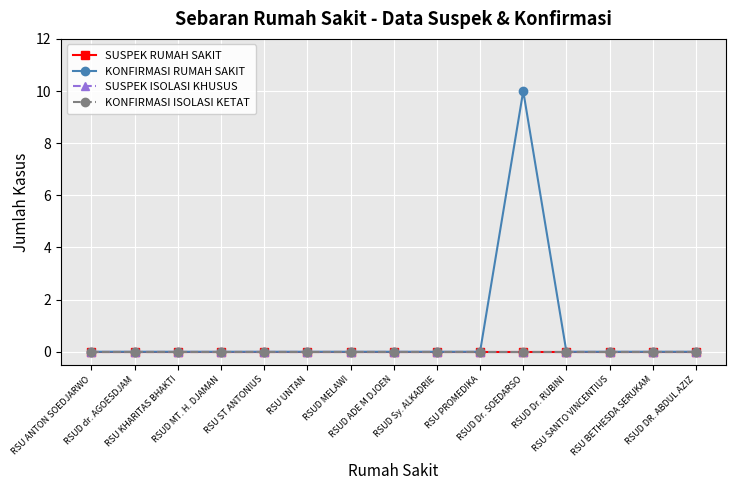

What position from the right is RSU SANTO VINCENTIUS?

3